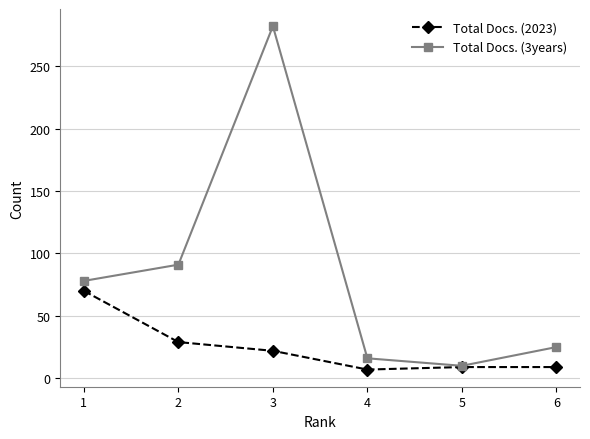

Is the value of Total Docs. (3years) at 6 greater than the value of Total Docs. (2023) at 1?

No